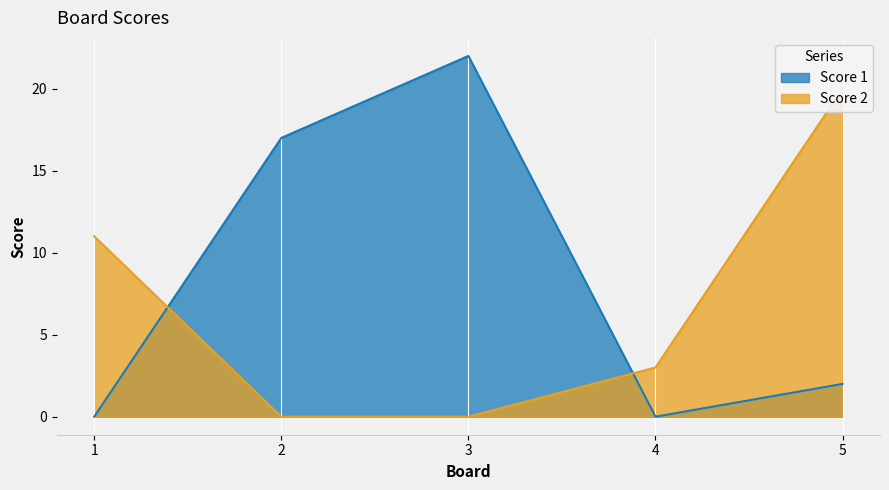

What is the difference between the highest and lowest values at 4?

3